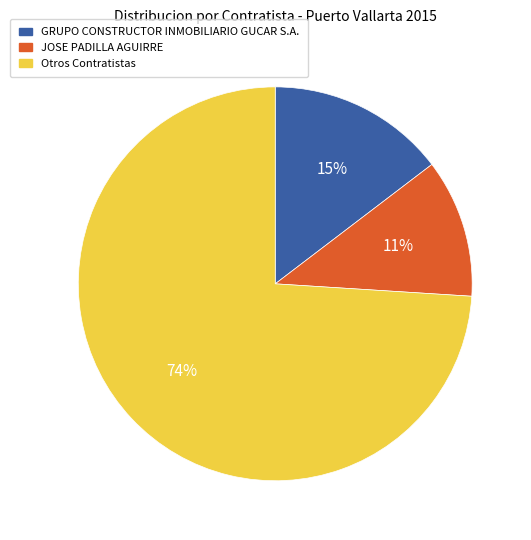

Is there a majority slice in this chart?

Yes